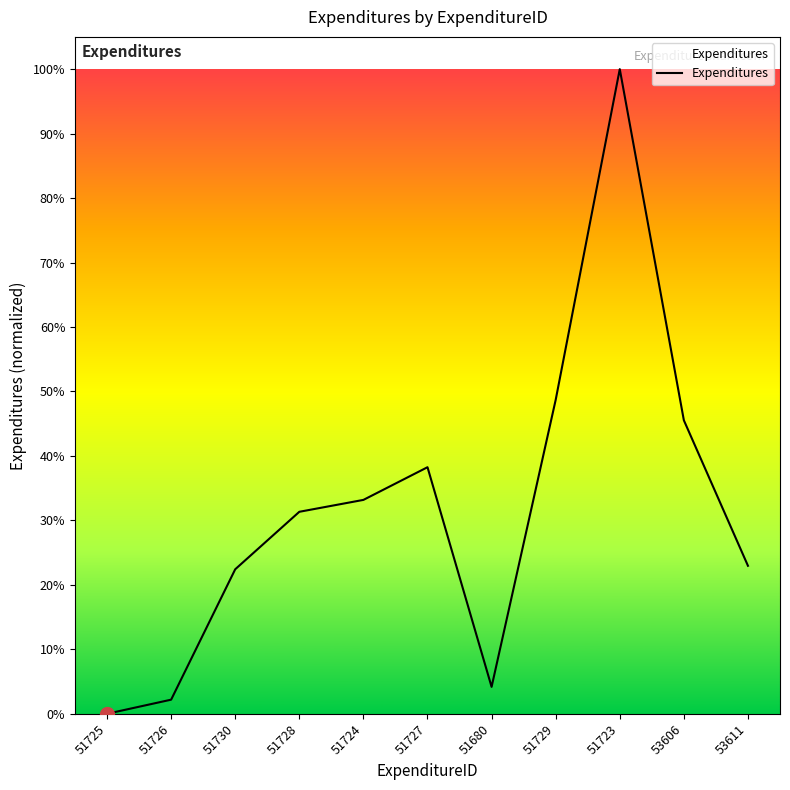

List the labels in order of value, largest first.

51723, 51729, 53606, 51727, 51724, 51728, 53611, 51730, 51680, 51726, 51725